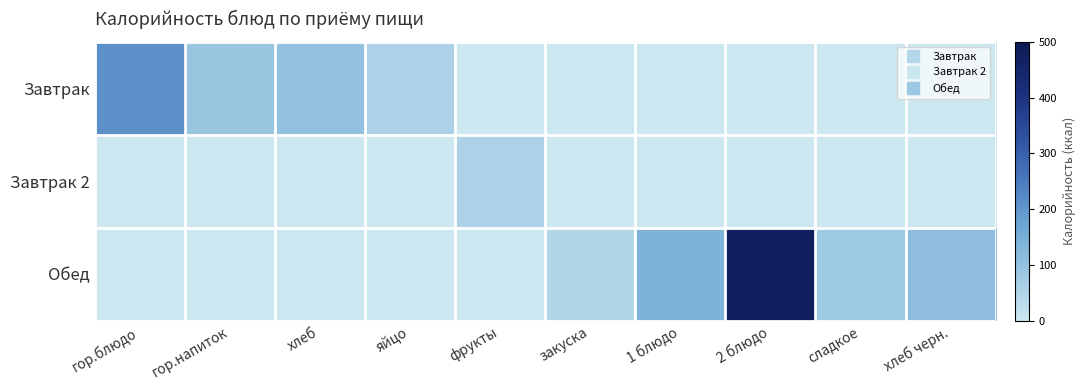

Rank the series by their maximum value, from lowest to highest.

Завтрак 2, Завтрак, Обед